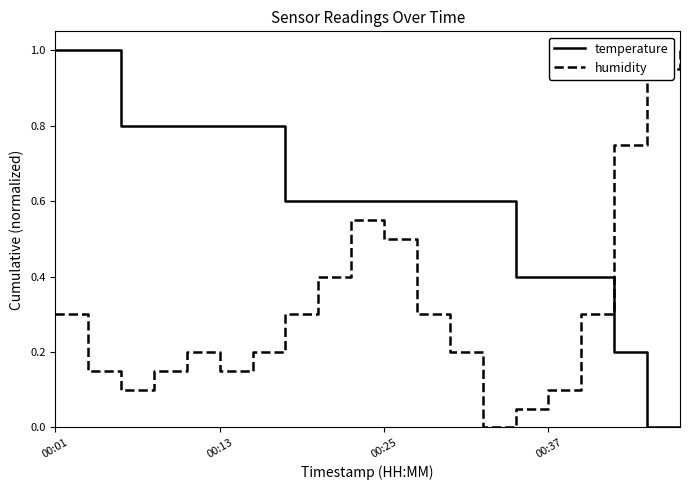

What is the sum of all temperature values?

11.6